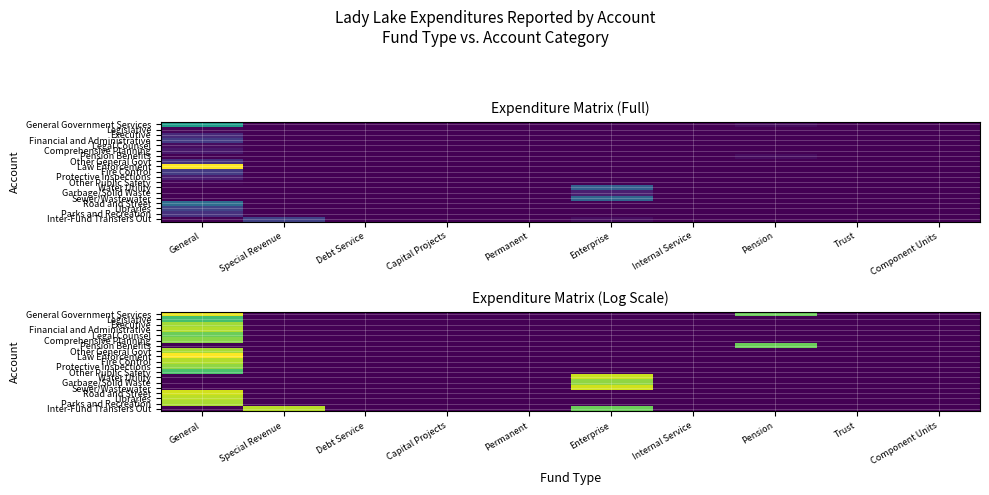

Rank the series by their maximum value, from highest to lowest.

Law Enforcement, General Government Services, Road and Street, Sewer/Wastewater, Water Utility, Libraries, Inter-Fund Transfers Out, Financial and Administrative, Fire Control, Parks and Recreation, Other General Govt, Executive, Garbage/Solid Waste, Protective Inspections, Comprehensive Planning, Pension Benefits, Legal Counsel, Other Public Safety, Legislative